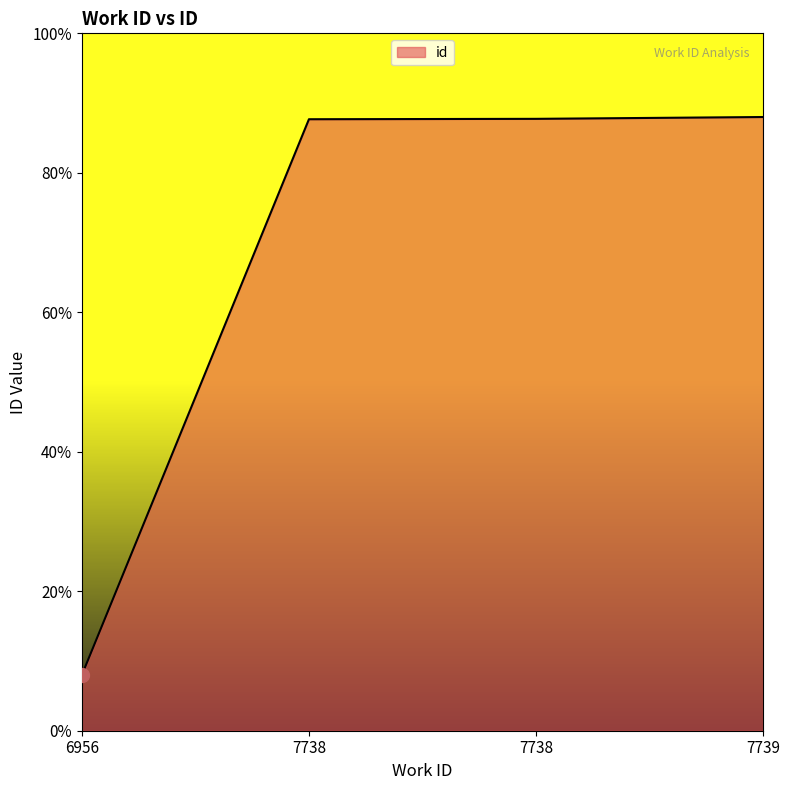

Is it true that the value at 7738 is 14130.4?

False